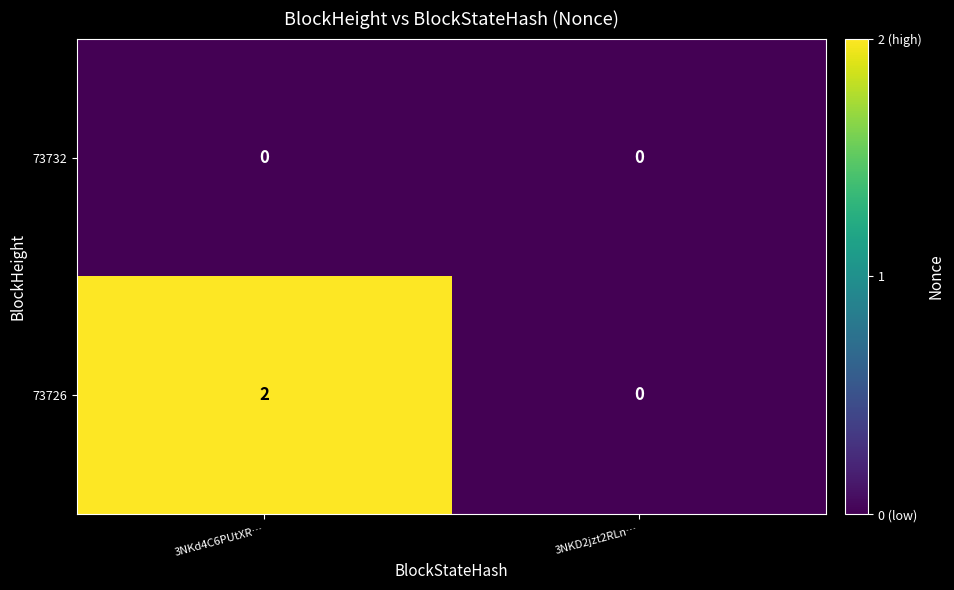

Is it true that 73732 equals 0 at 3NKD2jzt2RLn…?

True